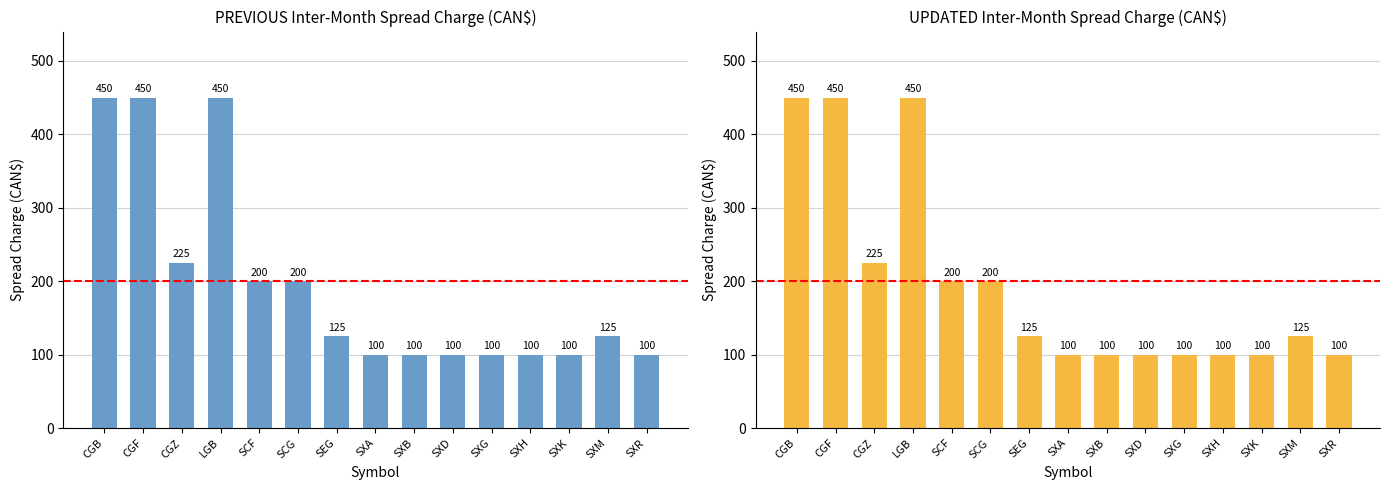

What is the label of the 15th bar from the right?

CGB